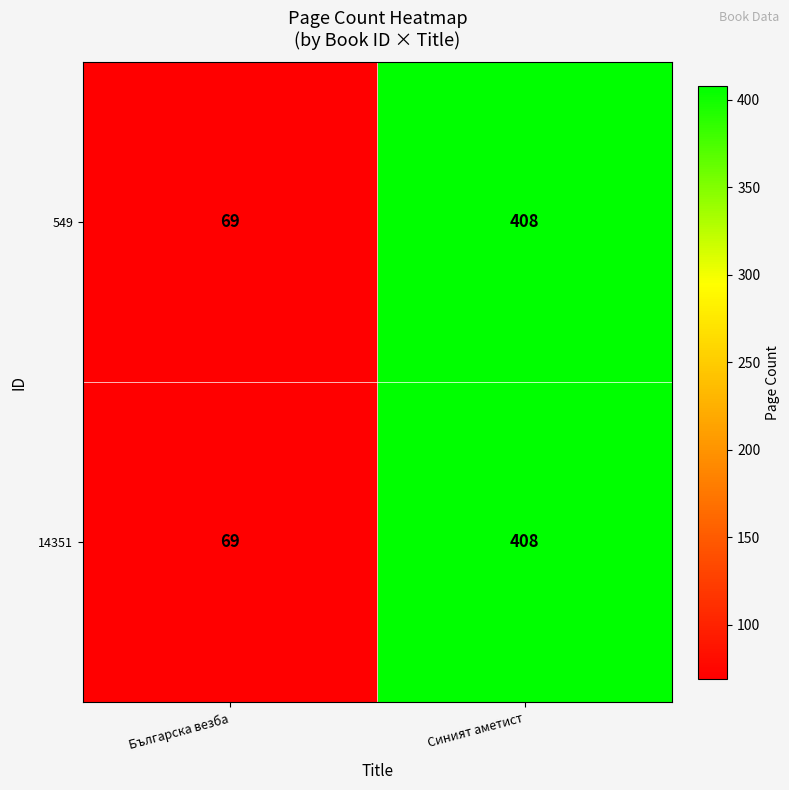

Where is 14351 nearest to the value 238?

Българска везба